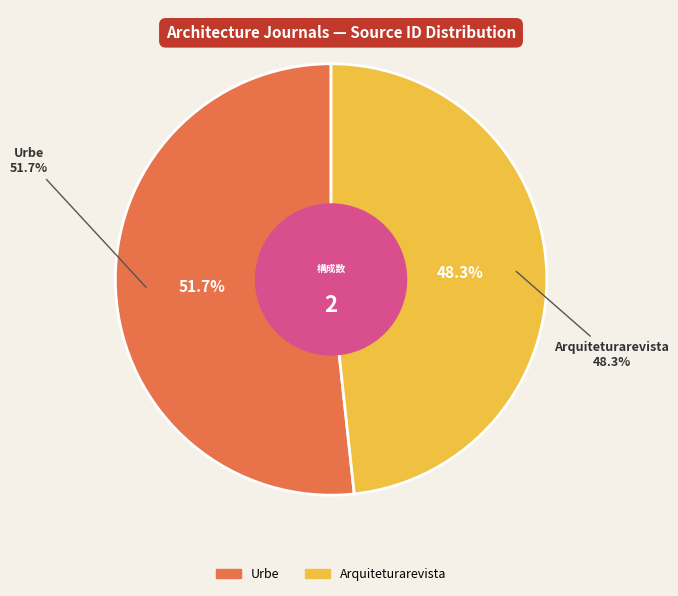

To the nearest percent, what percentage of the pie is Urbe?

52%